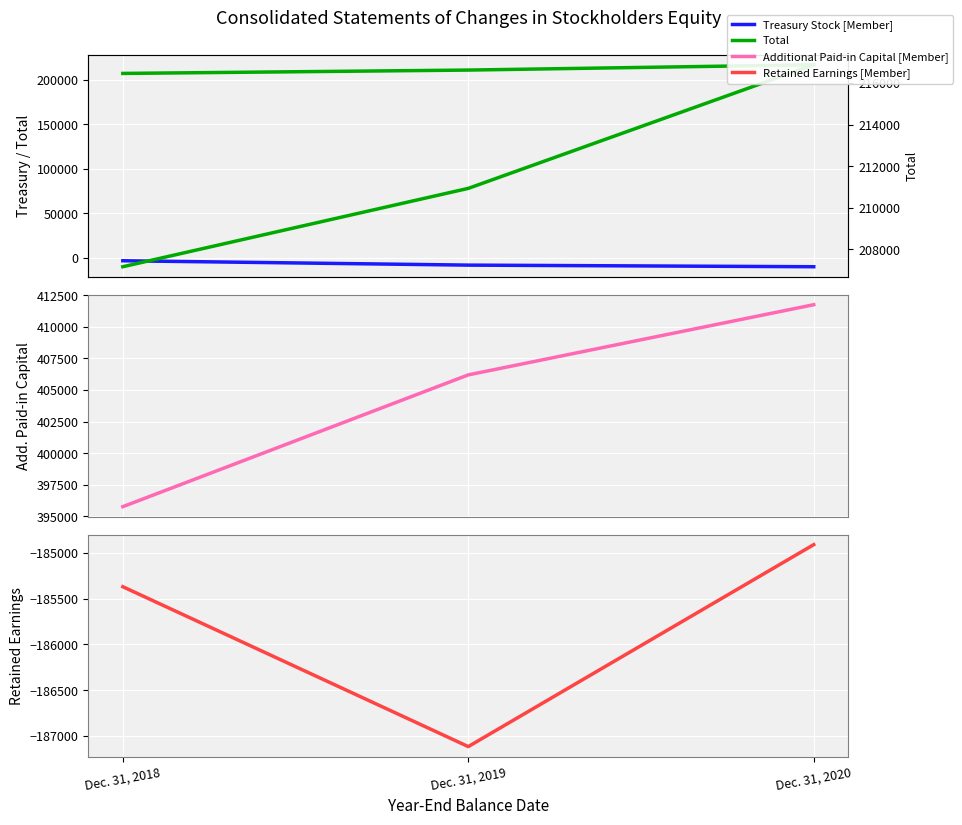

What is the average value of the Treasury Stock [Member] series?

-7152